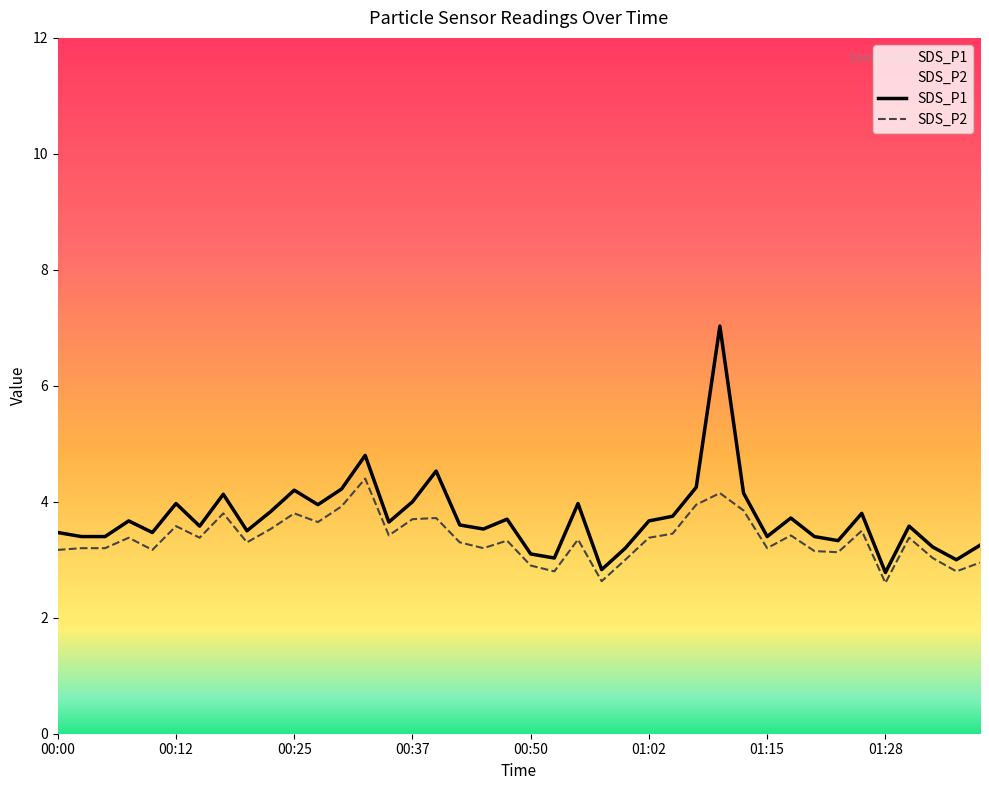

What is the difference between the highest and lowest values at 01:12?

0.3